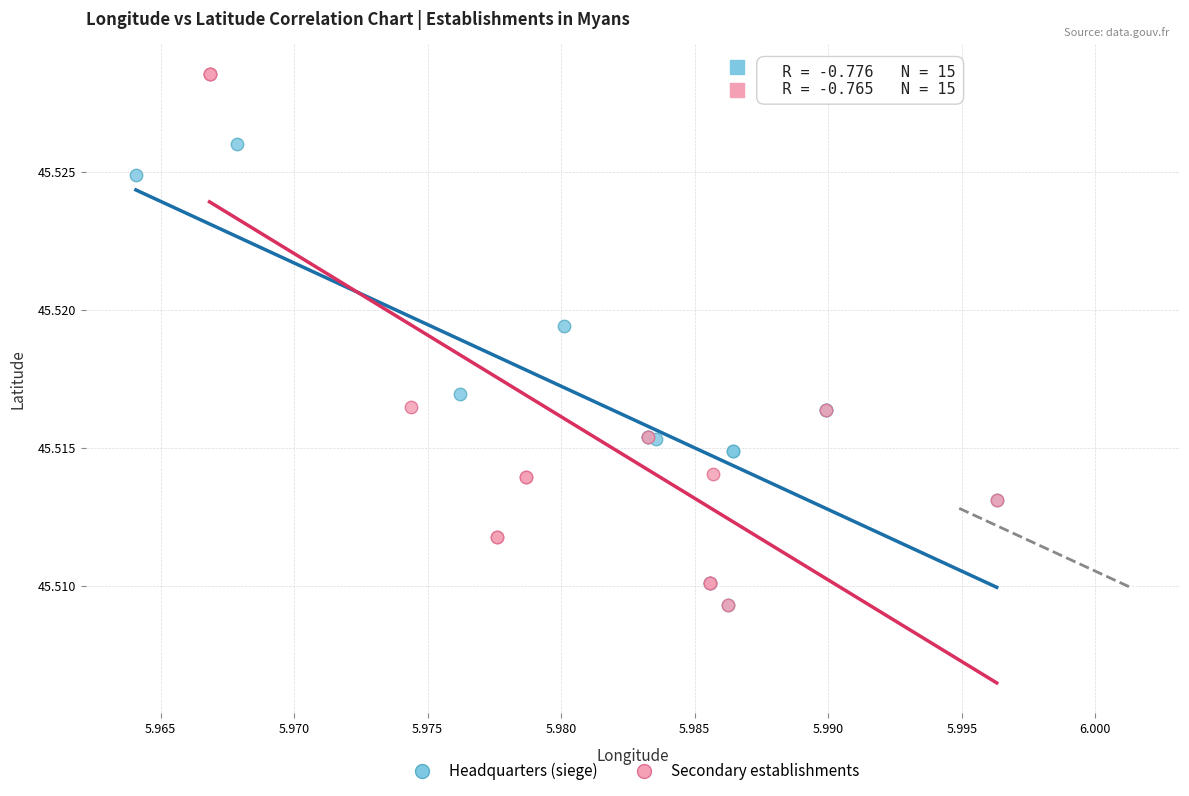

Which series has the largest Y range (max minus min)?

Secondary establishments